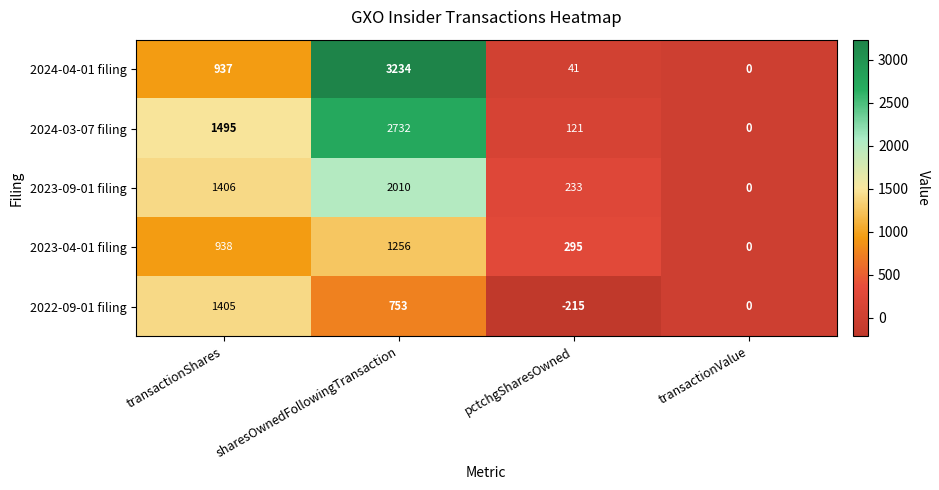

Where is 2022-09-01 filing nearest to the value 595?

sharesOwnedFollowingTransaction